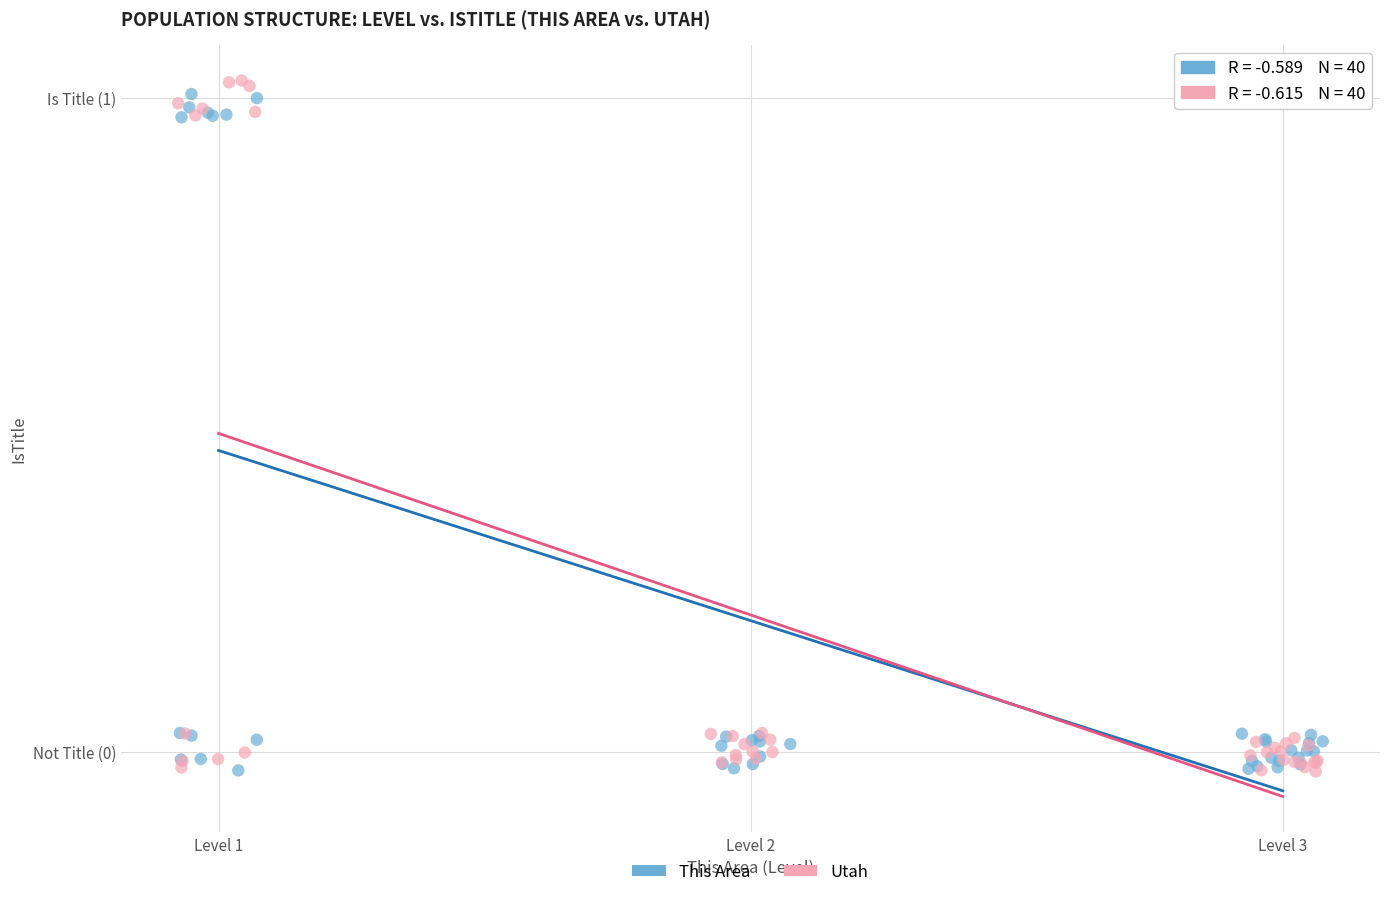

What are all the series names shown in the legend?

This Area, Utah